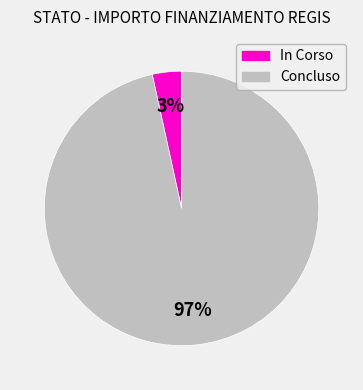

Is it true that In Corso is 16% of the pie?

False